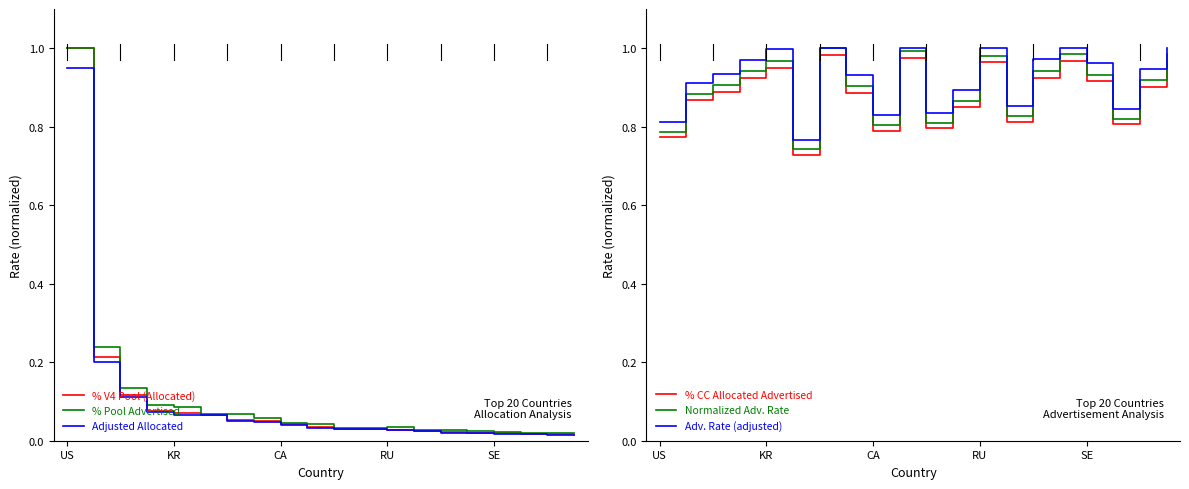

True or false: Normalized Adv. Rate and % CC Allocated Advertised cross at least once.

False